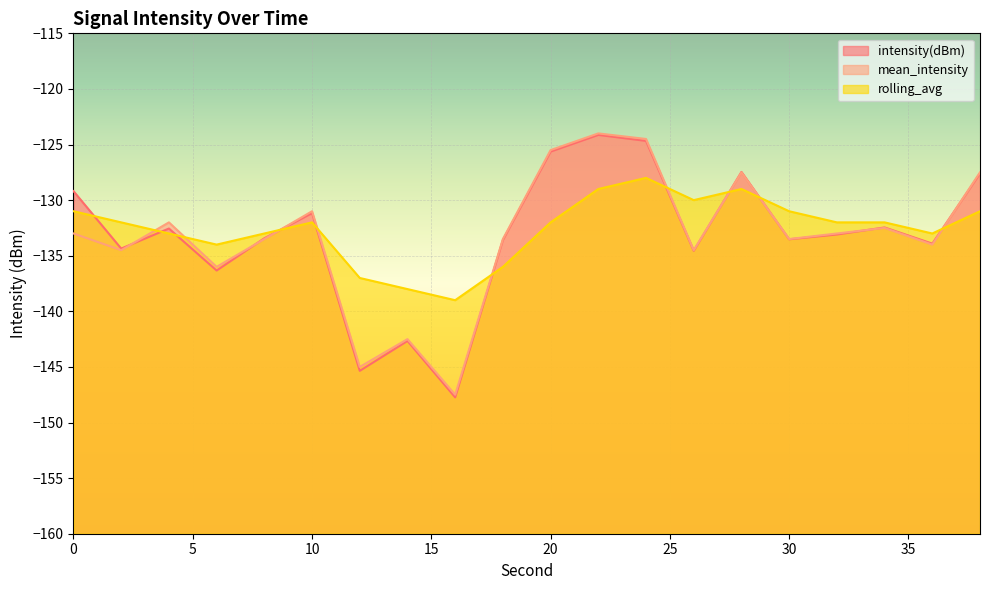

Does the chart display data point markers on the line(s)?

No